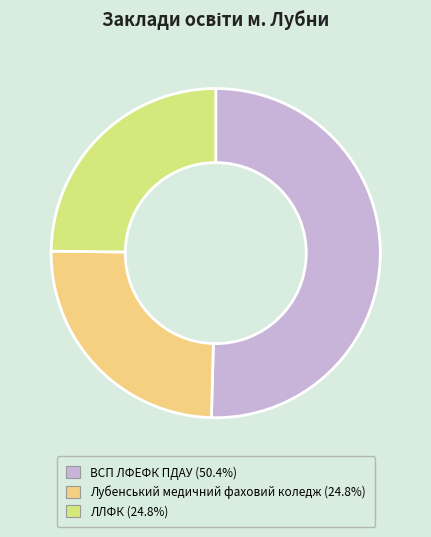

Approximately how many times larger is the value at Лубенський медичний фаховий коледж compared to ВСП ЛФЕФК ПДАУ?

0.5